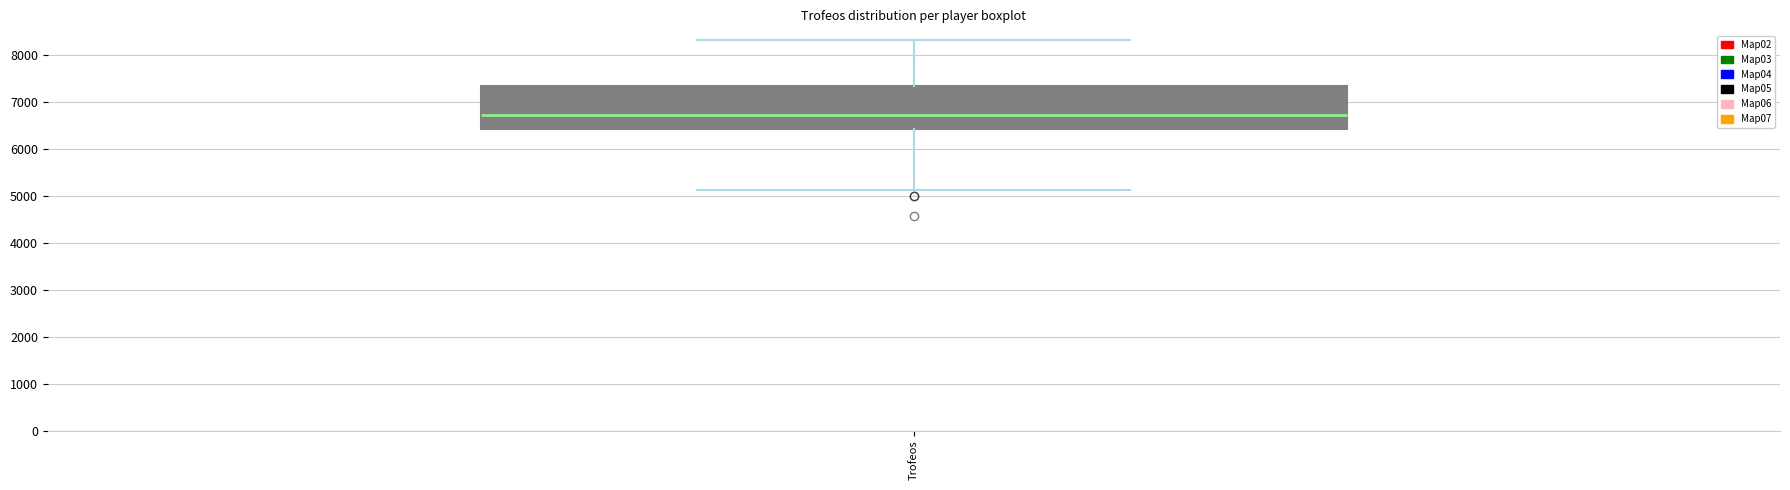

Where does the lower whisker of the box for Trofeos end on the y-axis? The values are not printed on the chart, so give them approximately, as read against the axis.

5100